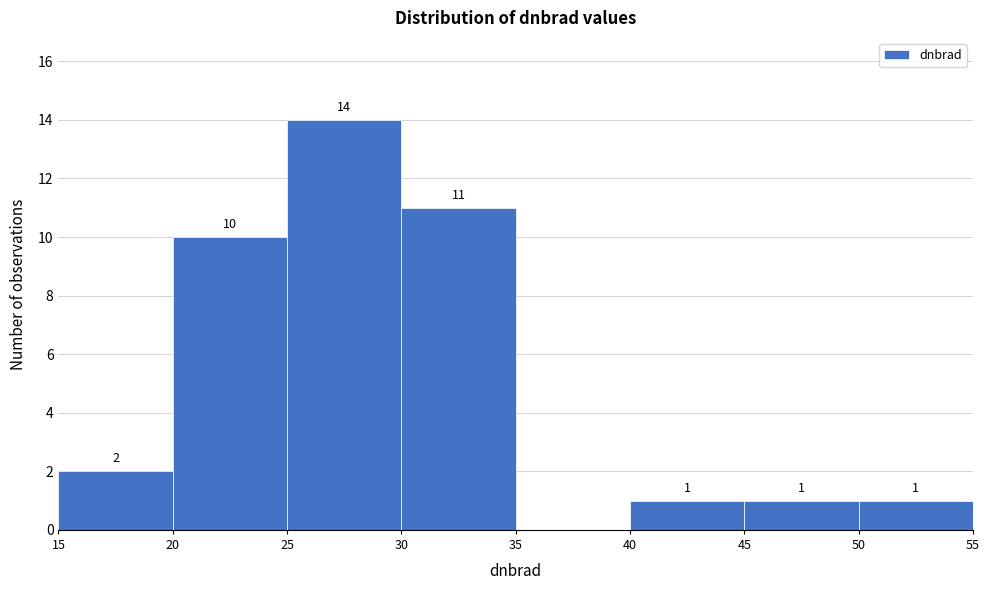

Which range on the x-axis has the tallest bar?

25 to 30